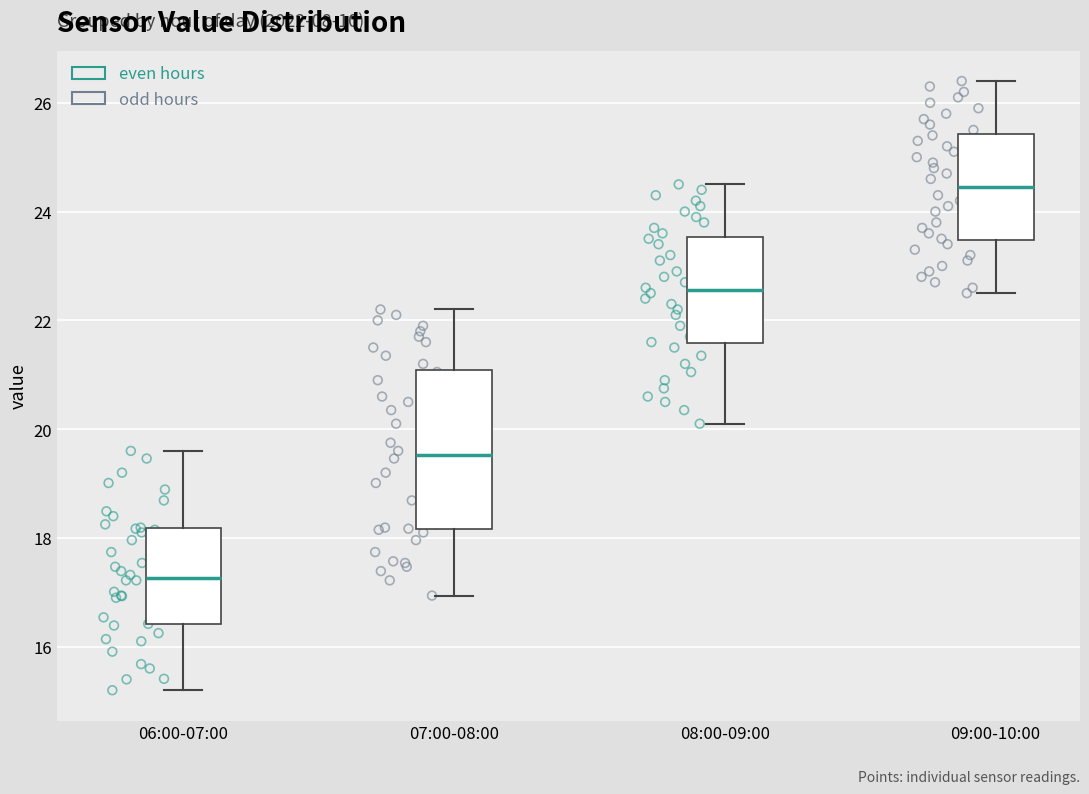

Reading left to right, transcribe this box plot: for each box, give where its median line is, the range the box spans, and where its two whiskers end, as read against the y-axis. The values are not printed on the chart, so give them approximately, as read against the axis.

06:00-07:00: median 17.2, box 16.4 to 18.2, whiskers 15.2 to 19.6
07:00-08:00: median 19.6, box 18.2 to 21.0, whiskers 17.0 to 22.2
08:00-09:00: median 22.6, box 21.6 to 23.6, whiskers 20.2 to 24.6
09:00-10:00: median 24.4, box 23.4 to 25.4, whiskers 22.6 to 26.4